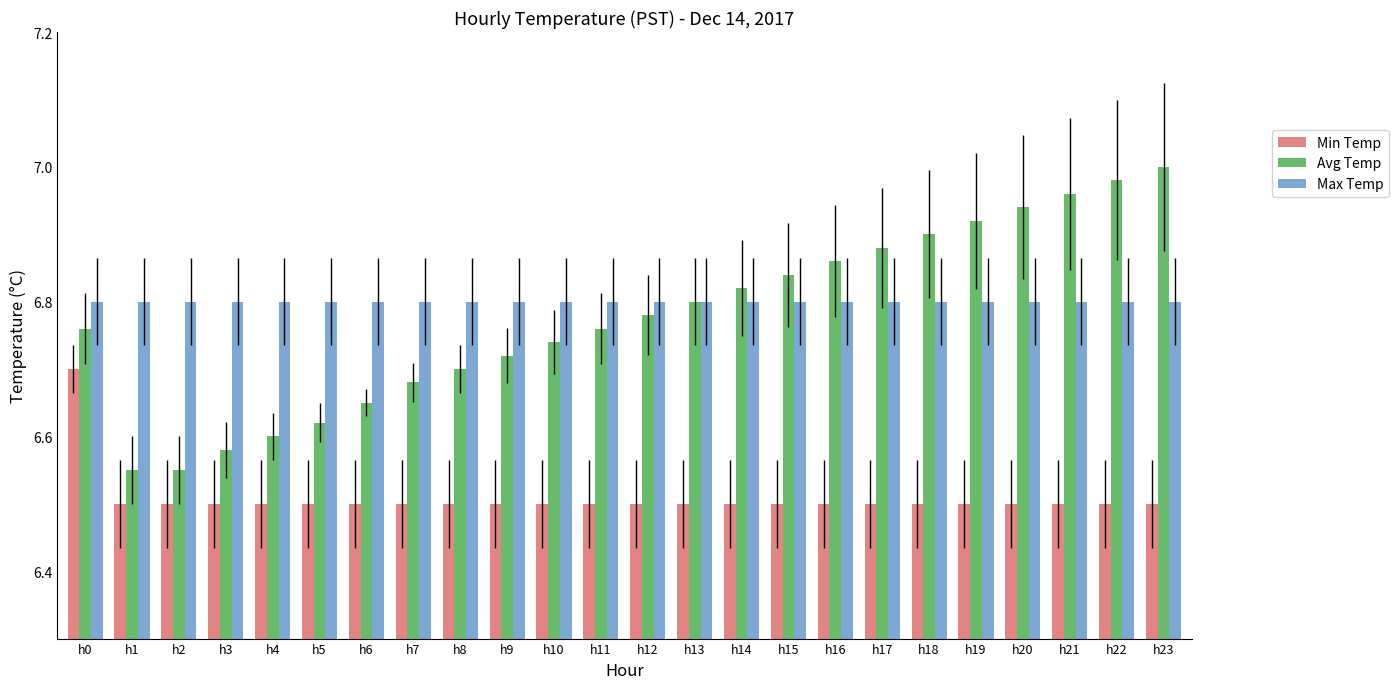

What is the total value across all series at h14?

20.1